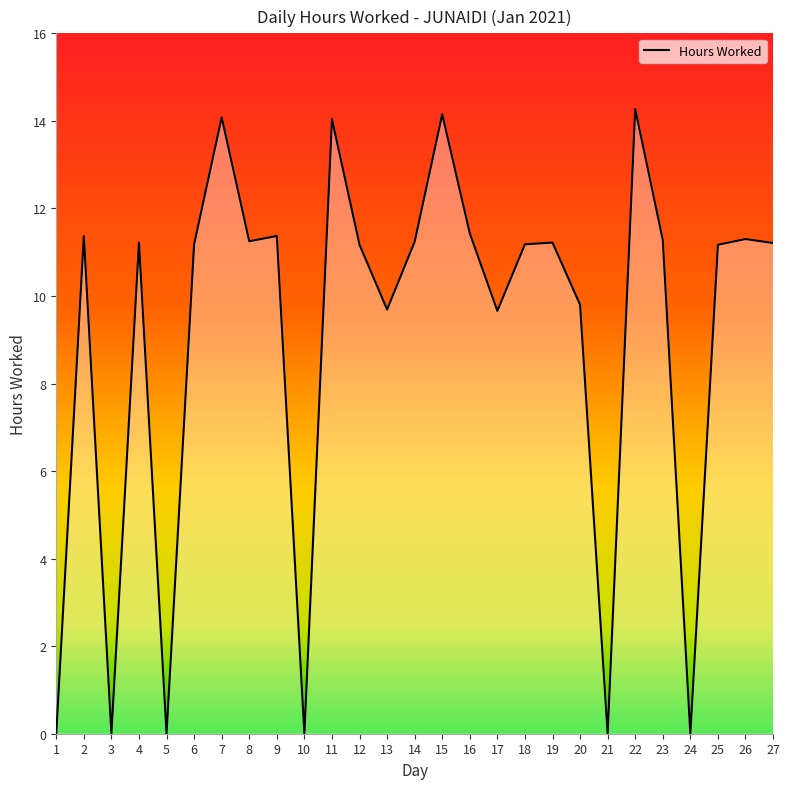

What is the difference between the second highest and minimum values?

14.2